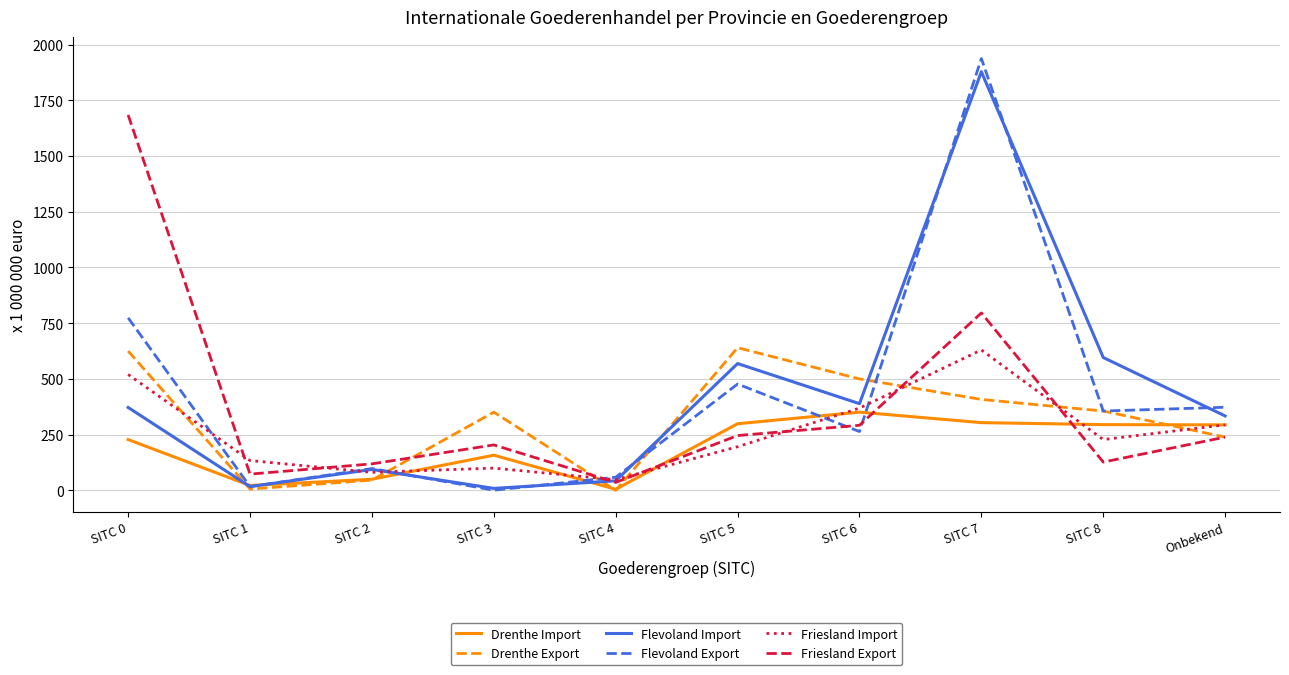

What is the sum of all Friesland Export values?

3816